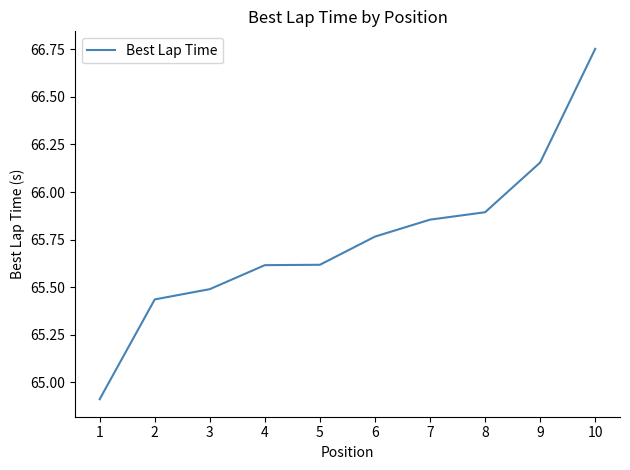

How many values exceed 65?

9